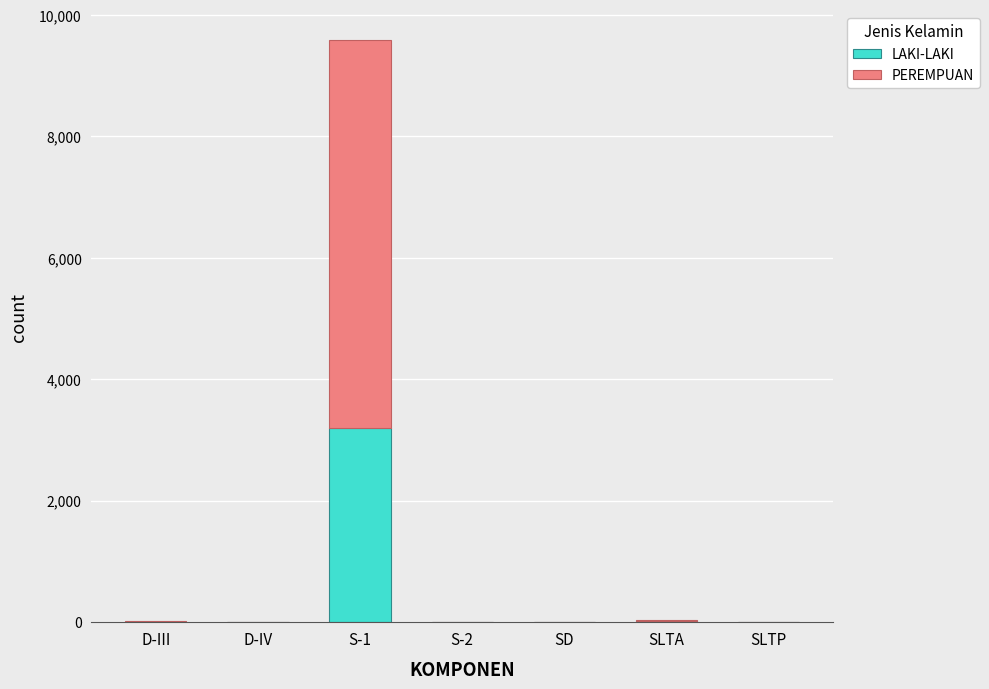

At which label does LAKI-LAKI reach its peak?

S-1